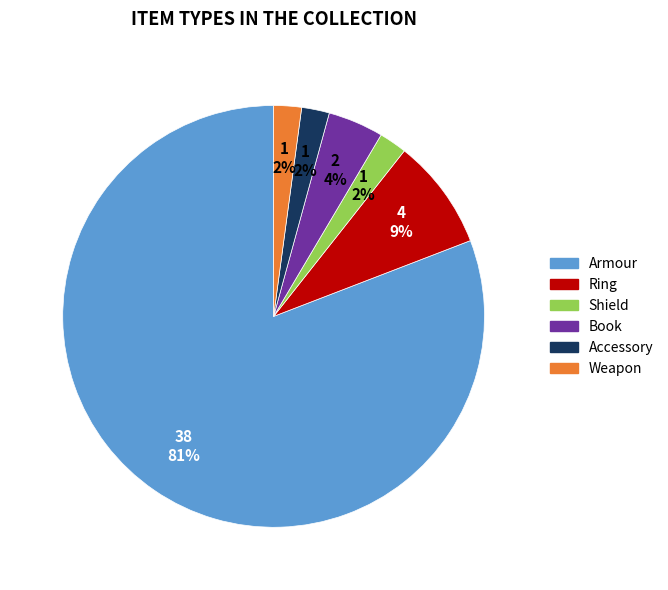

Do Book and Ring together represent more than half of the pie?

No